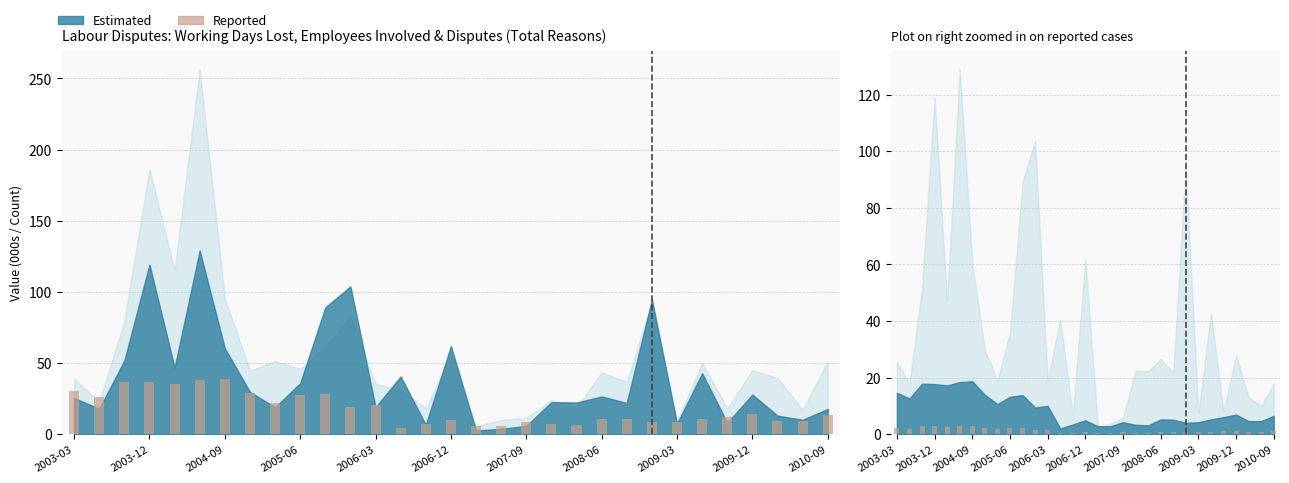

What is the difference between the highest and lowest values at 2009-03?

8.0